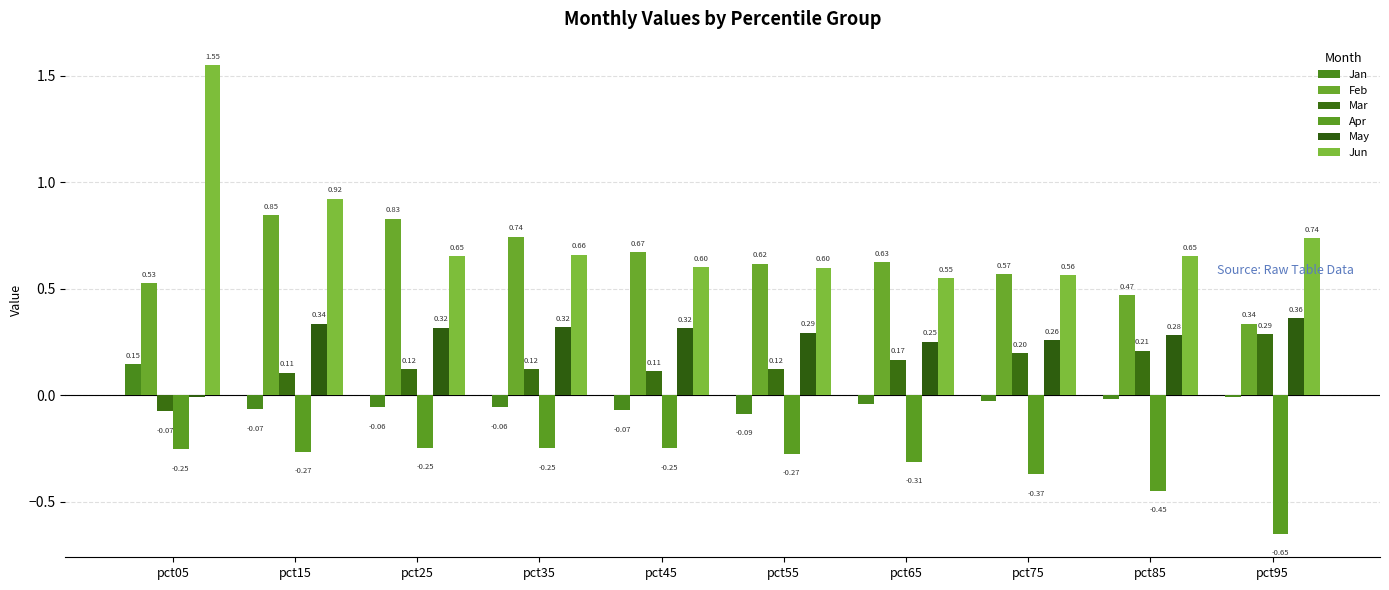

At which label does Feb reach its peak?

pct15